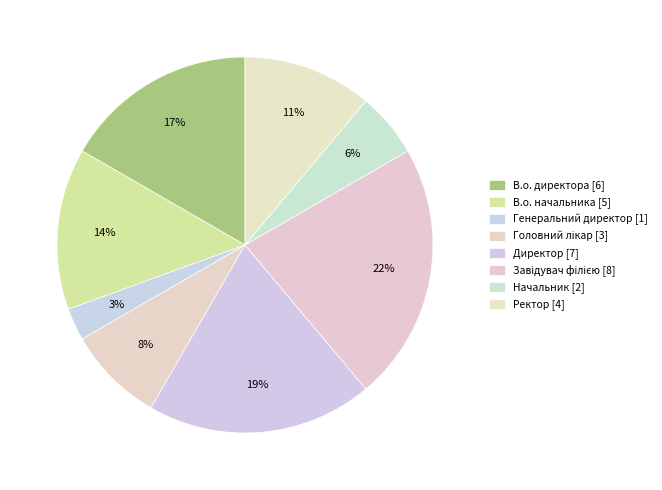

Which slice is the largest?

Завідувач філією